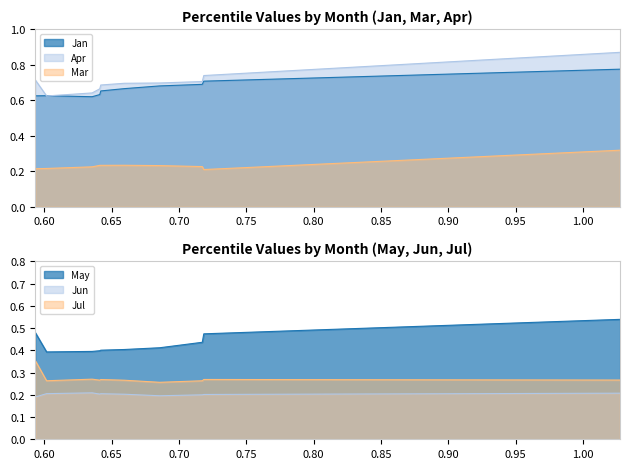

What is the difference between the maximum and minimum values in the Jan series?

0.2